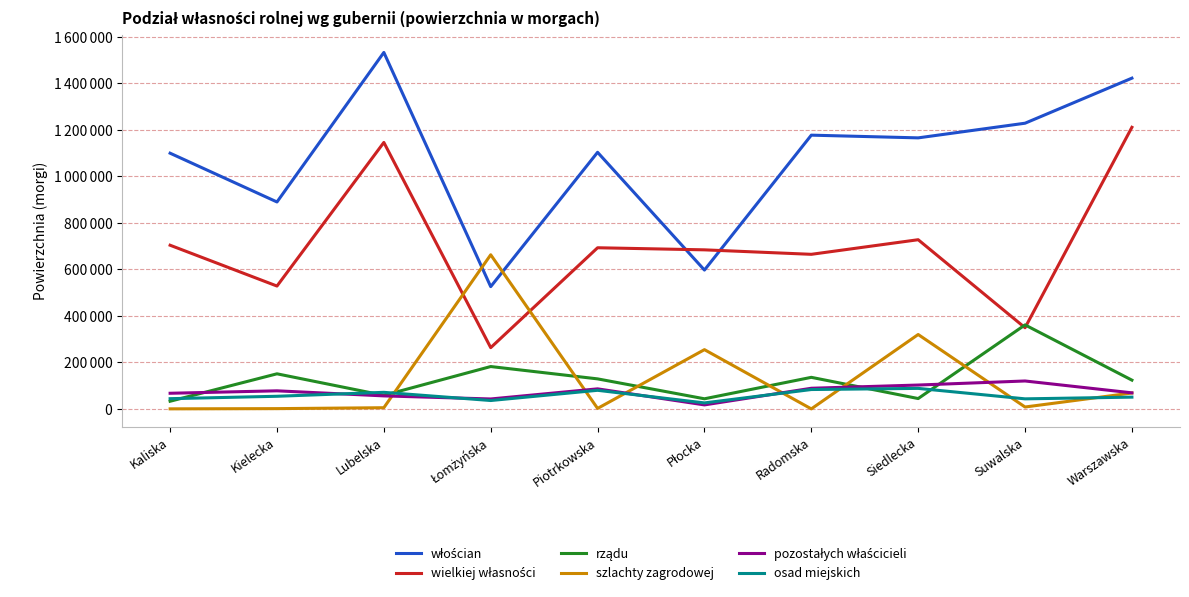

Which has a higher value, Piotrkowska or Łomżyńska?

Piotrkowska